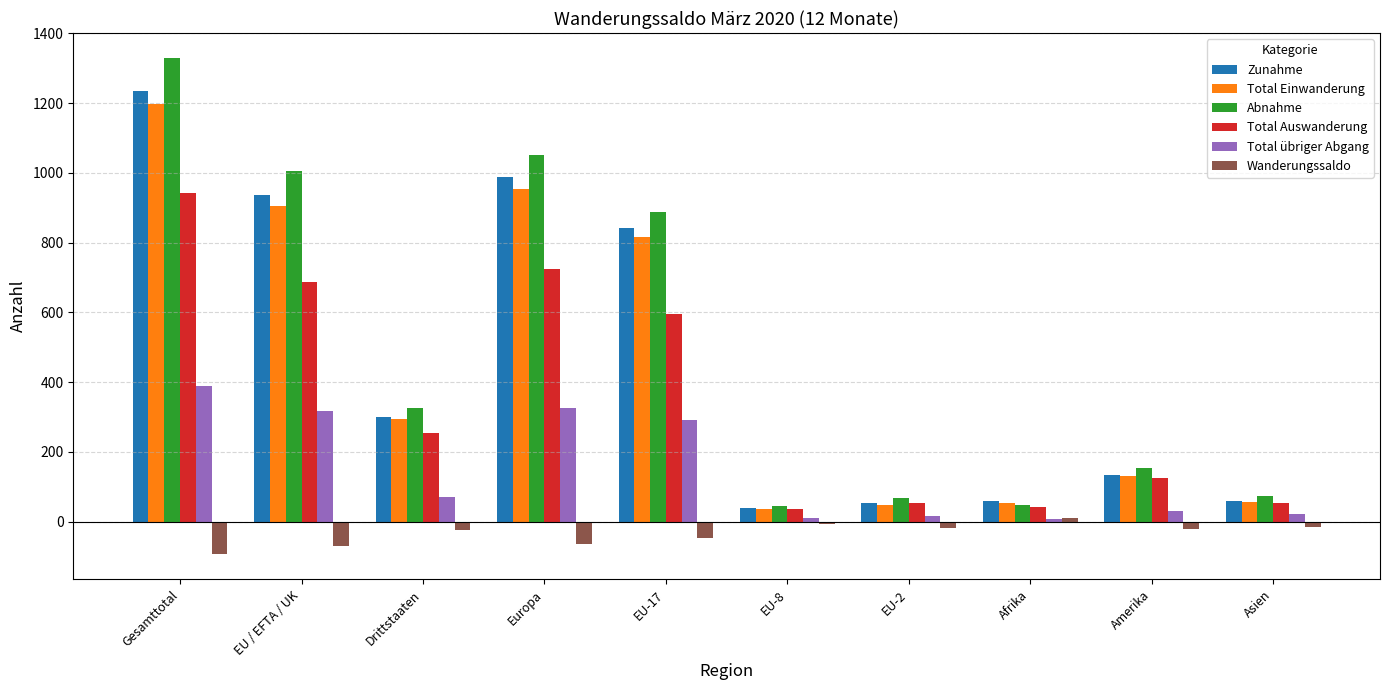

At which category does the chart reach its minimum across all series?

Gesamttotal